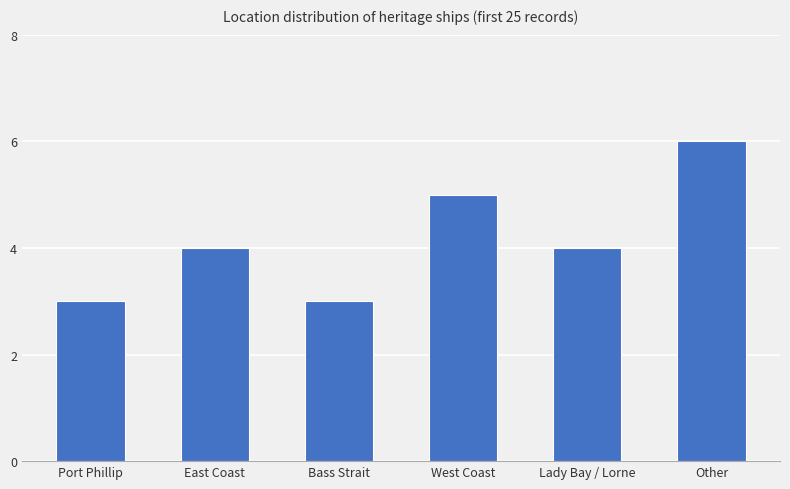

True or false: the data shows 6 at East Coast.

False